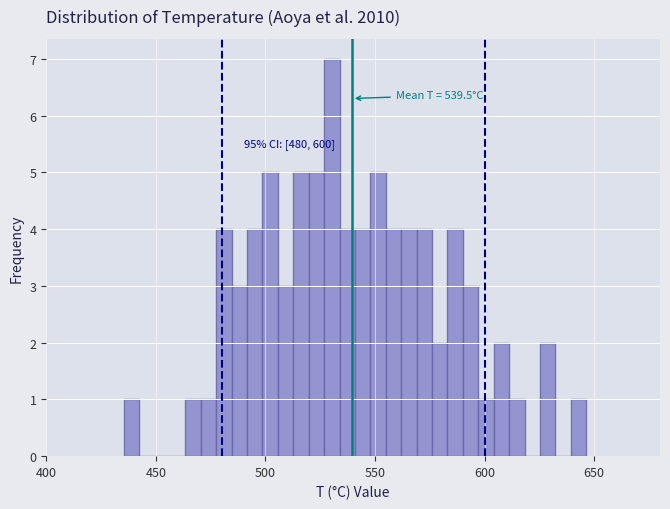

Read against the x-axis, roughly where is the centre of the tallest bar?

530